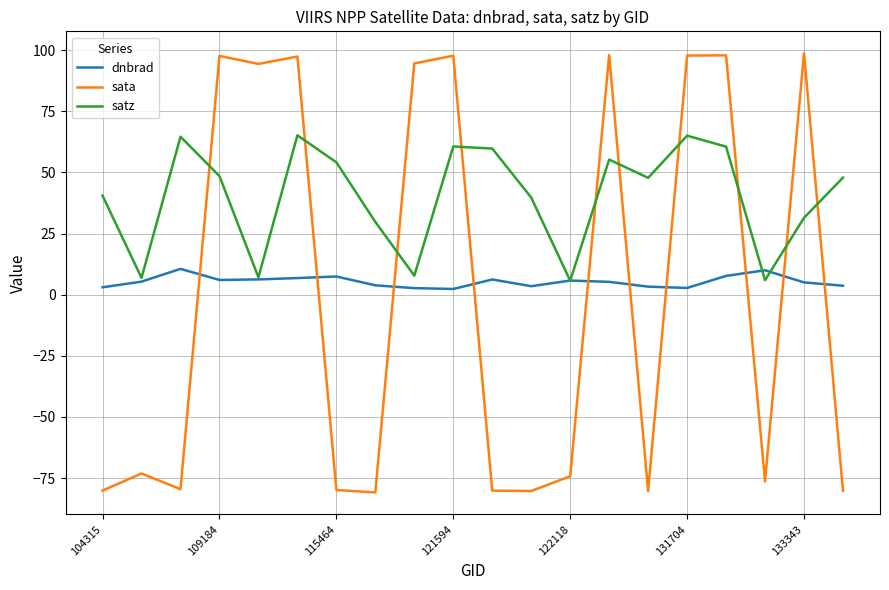

What is the difference between the second highest and second lowest values in the dnbrad series?

7.3